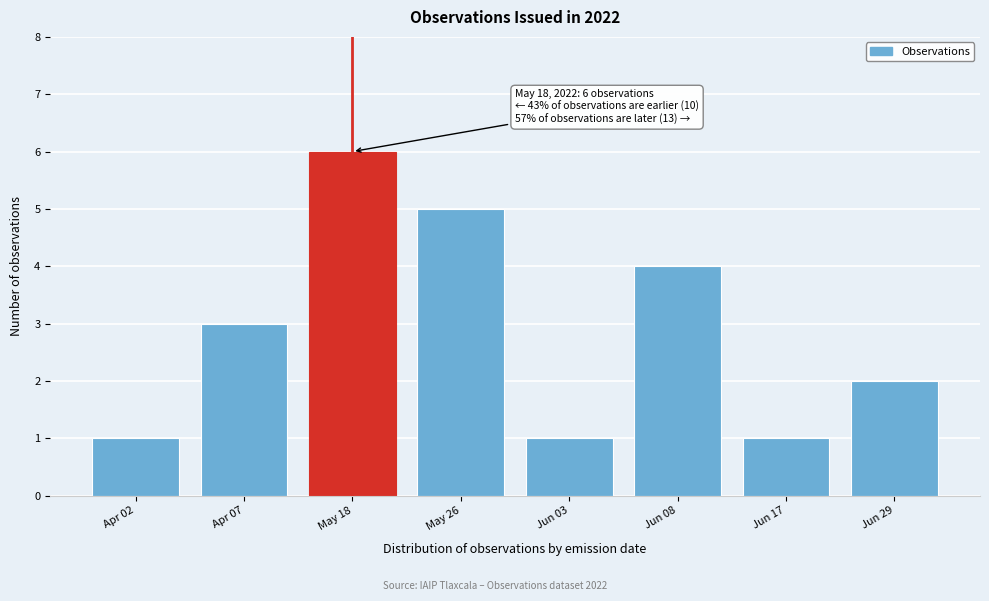

Reading left to right, extract all data points from this chart.

Apr 02=1	Apr 07=3	May 18=6	May 26=5	Jun 03=1	Jun 08=4	Jun 17=1	Jun 29=2